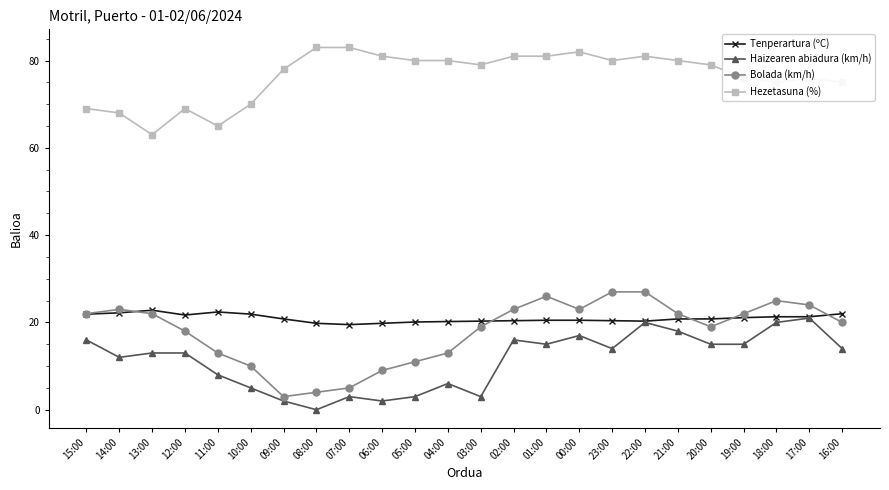

At how many categories does at least one series exceed 35?

24